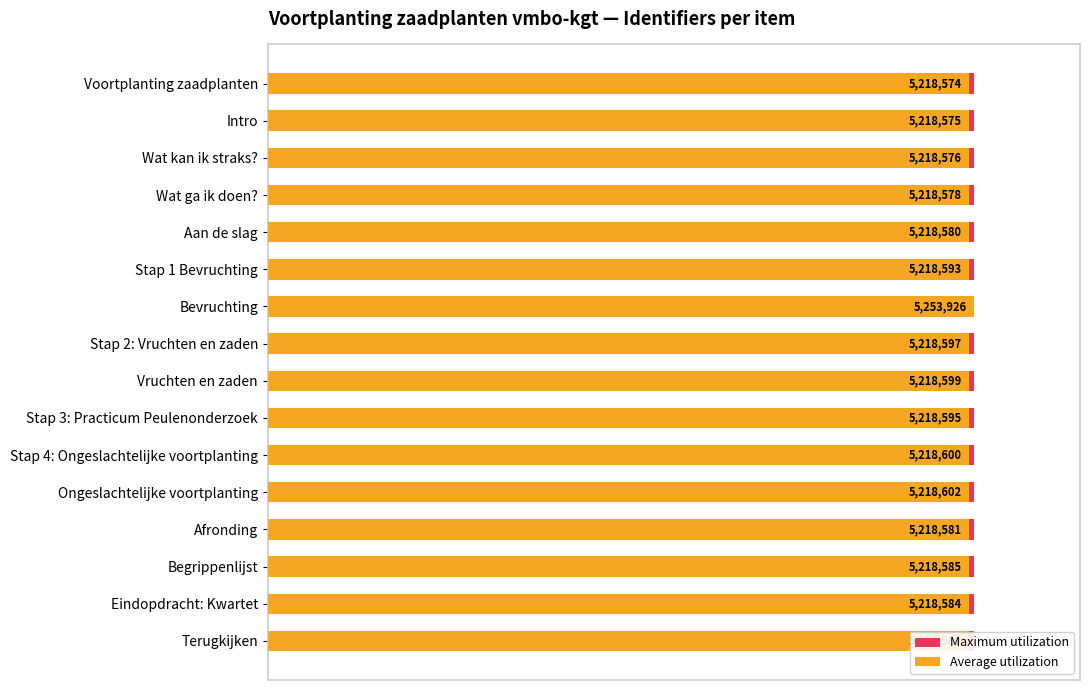

List the series in order of their overall mean, highest first.

Average utilization, Maximum utilization